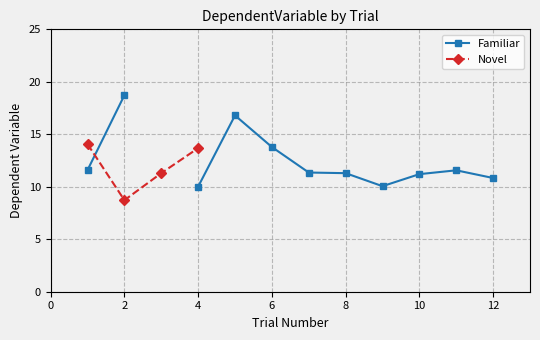

True or false: Familiar has a value of 1.5 at 24.

False